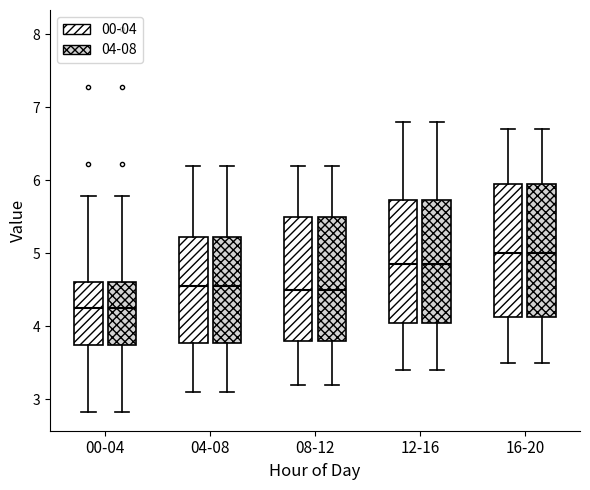

Reading left to right, read every box against the y-axis: the position of its median line, the range the box covers, and the ends of its whiskers. The values are not printed on the chart, so give them approximately, as read against the axis.

00-04 (00-04): median 4.3, box 3.7 to 4.6, whiskers 2.8 to 5.8
00-04 (04-08): median 4.3, box 3.7 to 4.6, whiskers 2.8 to 5.8
04-08 (00-04): median 4.6, box 3.8 to 5.2, whiskers 3.1 to 6.2
04-08 (04-08): median 4.6, box 3.8 to 5.2, whiskers 3.1 to 6.2
08-12 (00-04): median 4.5, box 3.8 to 5.5, whiskers 3.2 to 6.2
08-12 (04-08): median 4.5, box 3.8 to 5.5, whiskers 3.2 to 6.2
12-16 (00-04): median 4.9, box 4.1 to 5.7, whiskers 3.4 to 6.8
12-16 (04-08): median 4.9, box 4.1 to 5.7, whiskers 3.4 to 6.8
16-20 (00-04): median 5.0, box 4.1 to 6.0, whiskers 3.5 to 6.7
16-20 (04-08): median 5.0, box 4.1 to 6.0, whiskers 3.5 to 6.7